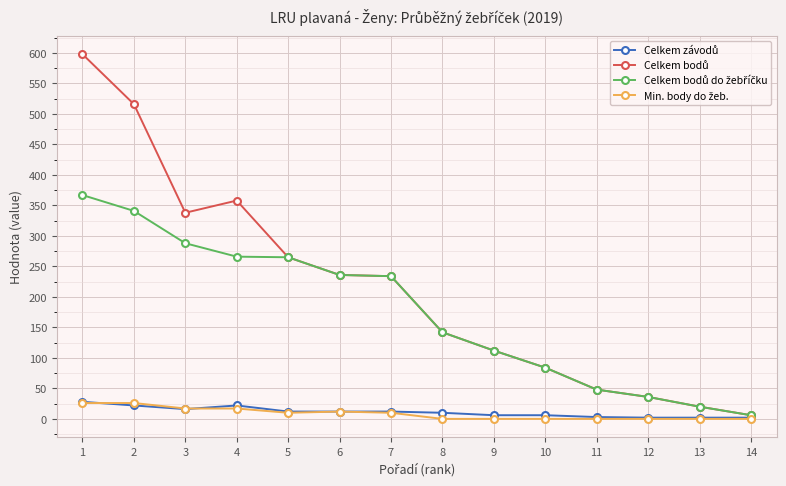

What is the maximum value shown in the chart?

598